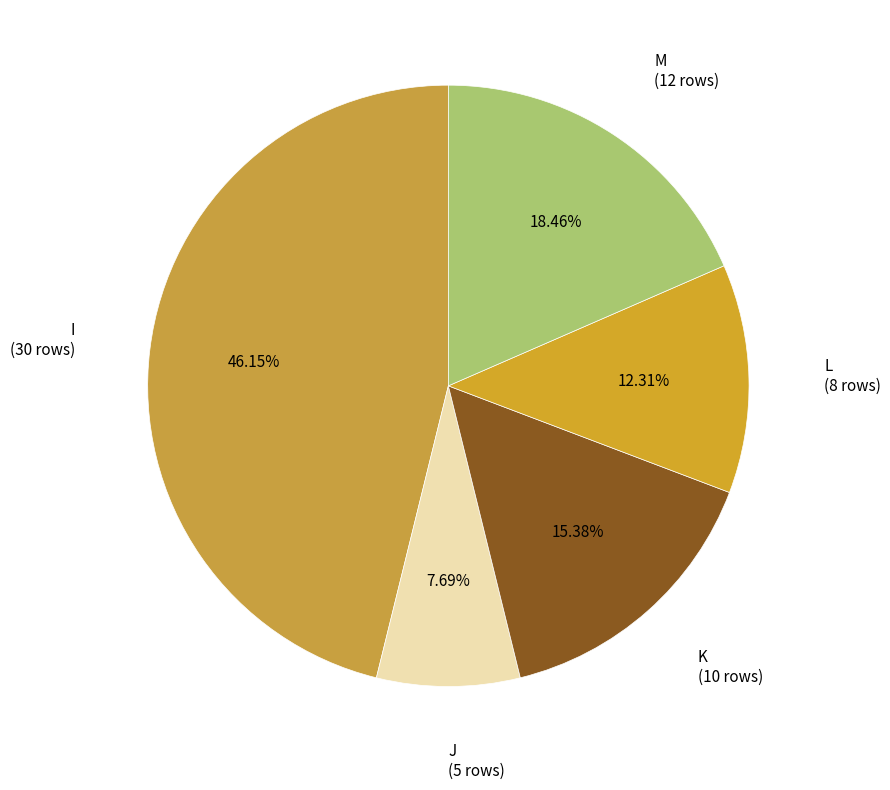

How many segments does this pie chart have?

5